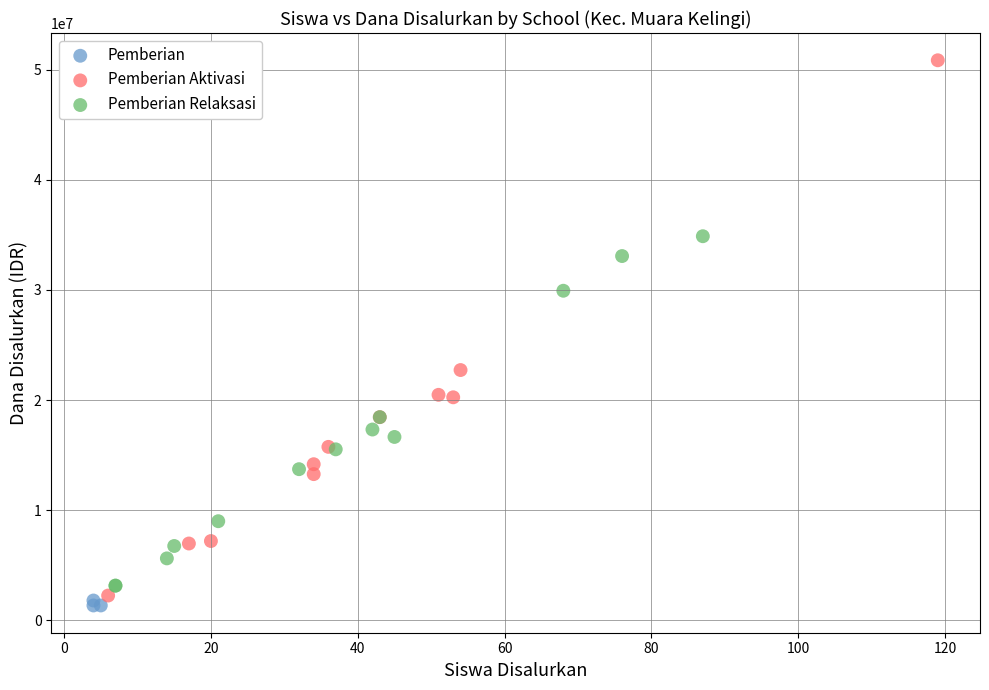

Which series has the widest spread of Y values?

Pemberian Aktivasi